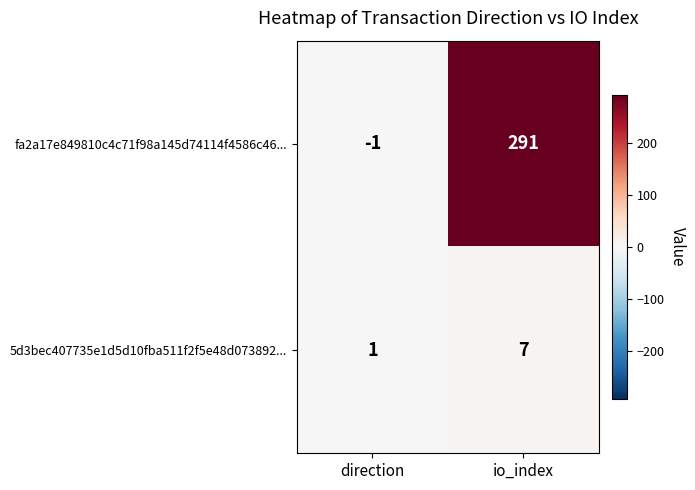

At which label is 5d3bec407735e1d5d10fba511f2f5e48d073892... closest to 4?

direction